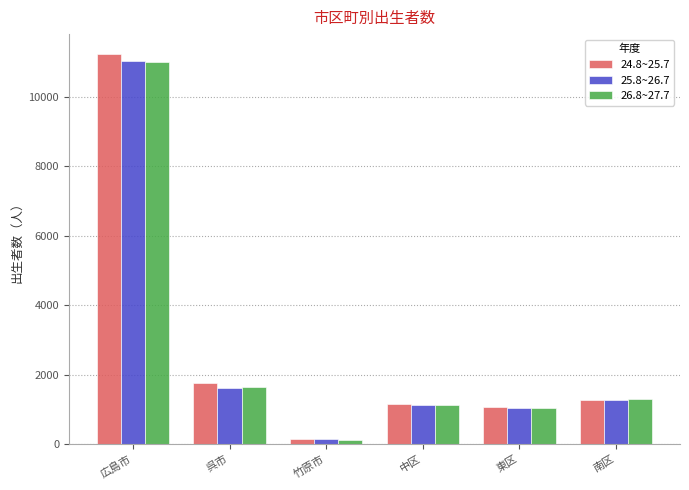

Which series has the widest spread of values?

24.8~25.7